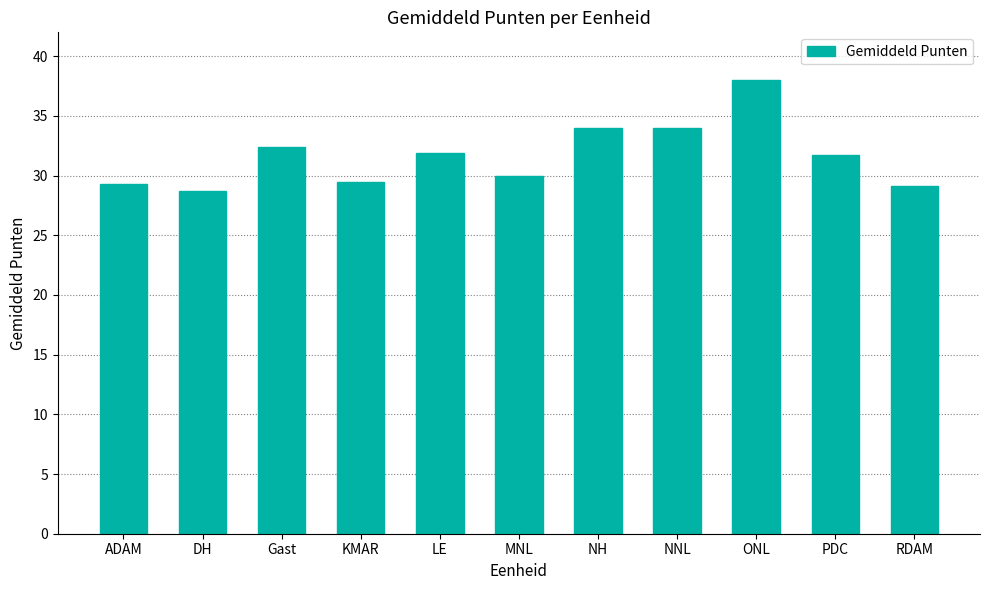

What position from the right is ADAM?

11